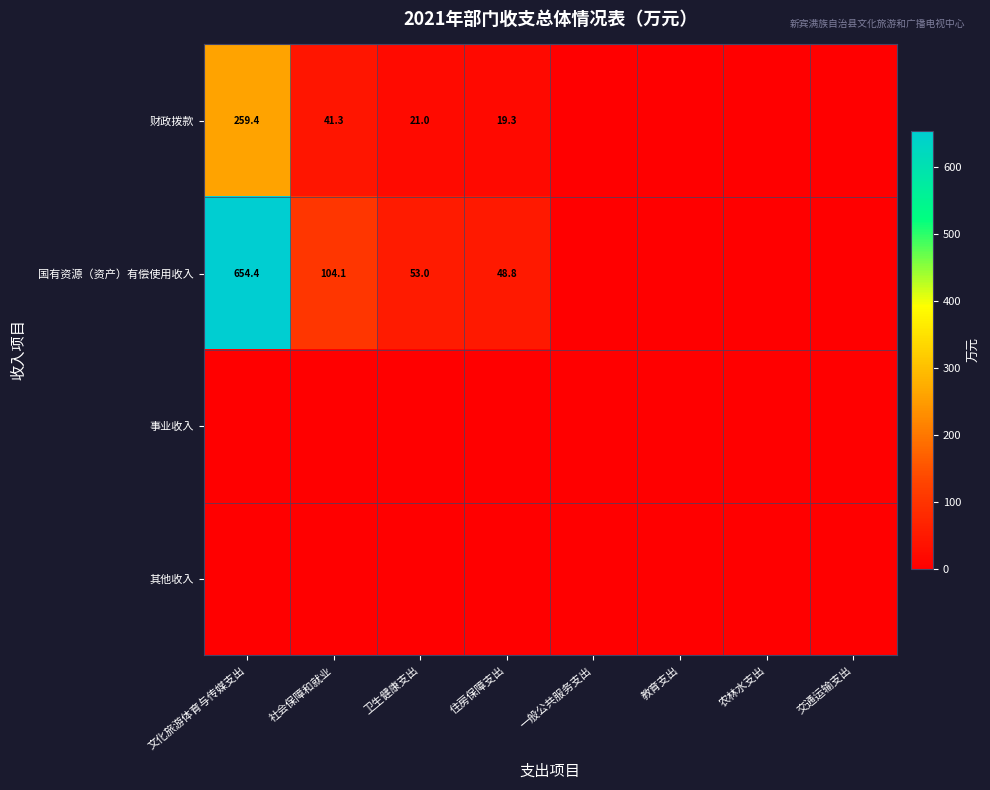

Where is 其他收入 nearest to the value 0?

文化旅游体育与传媒支出